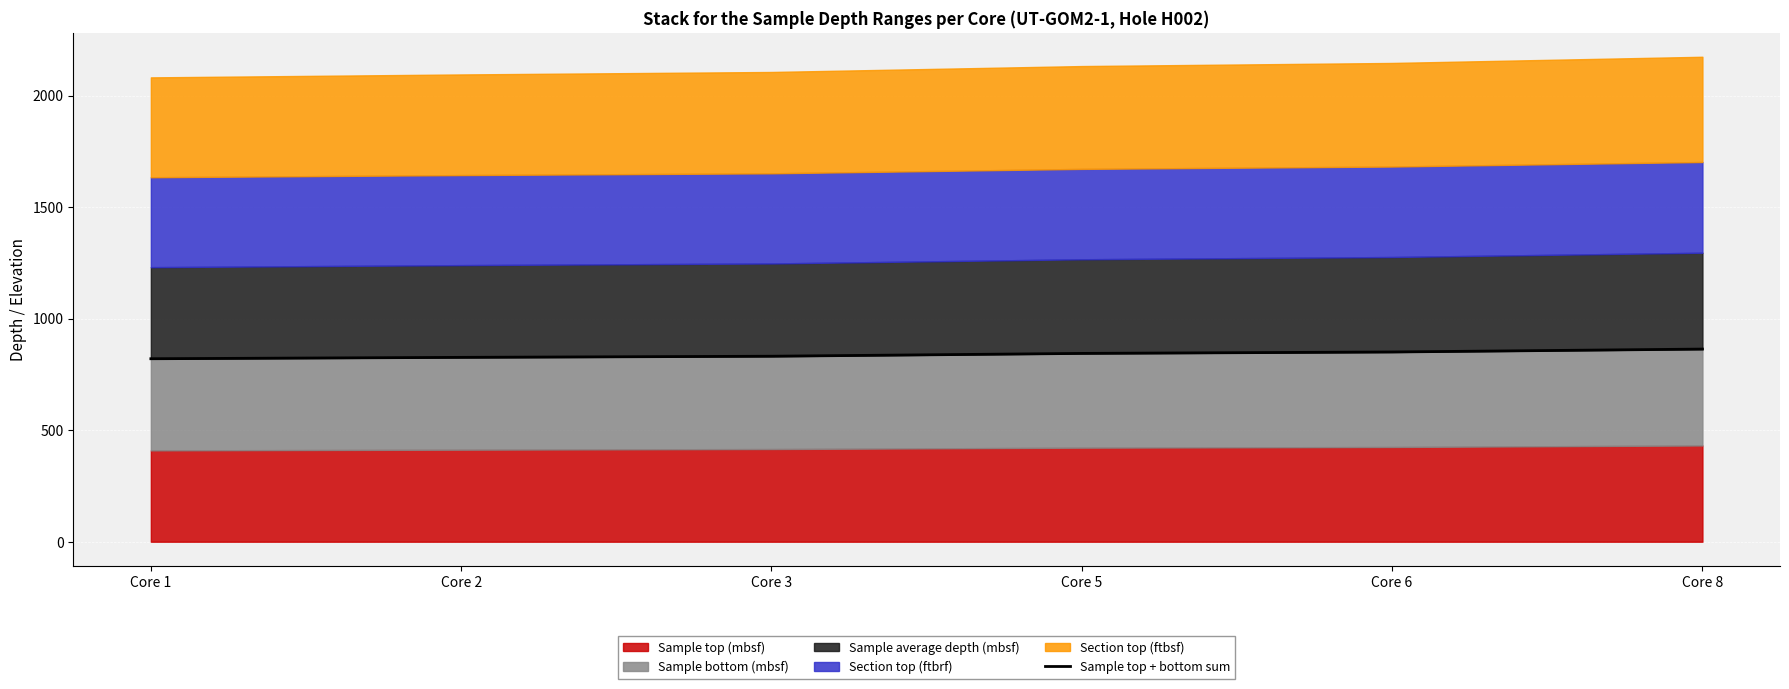

True or false: the data has more than 0 interior local peaks.

False